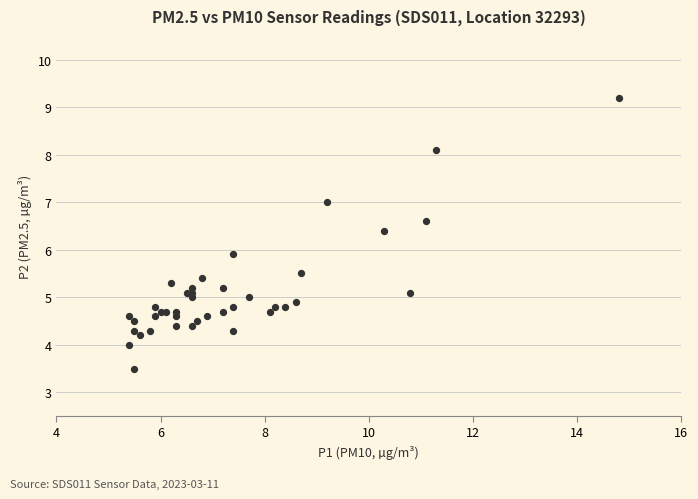

What Y value in the scatter plot is closest to 6?

5.9